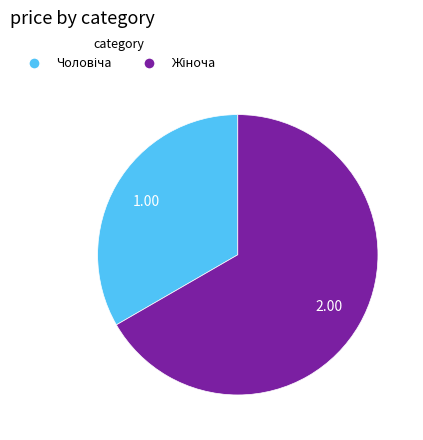

Does any single category account for the majority?

Yes